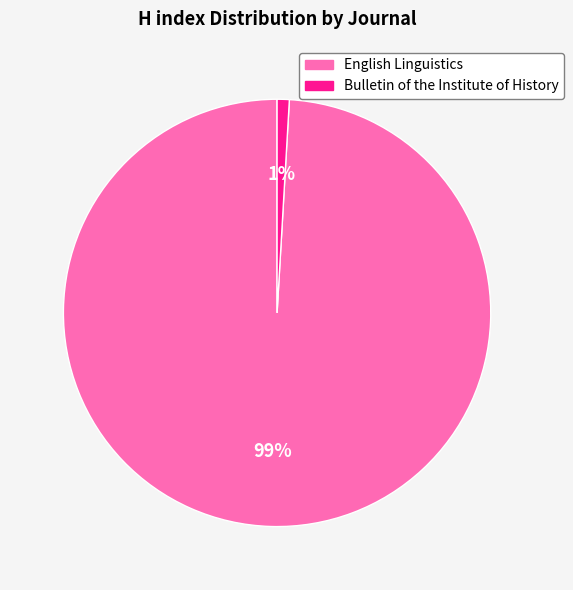

What percentage is the English Linguistics slice, to the nearest percent?

99%